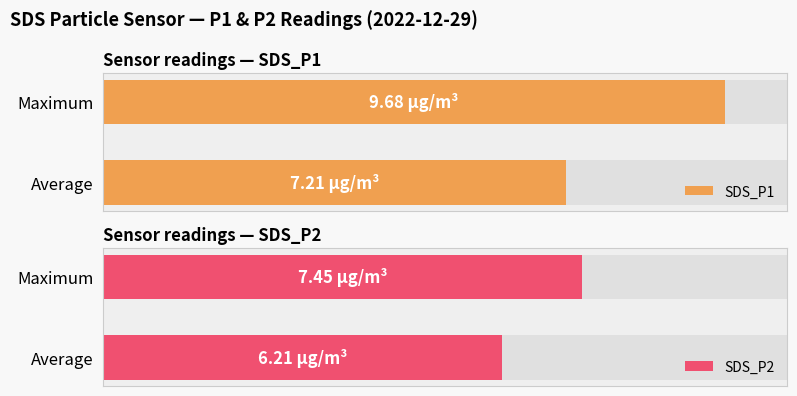

Reading left to right, transcribe all the data shown in this chart.

SDS_P1: 7.2	9.7
SDS_P2: 6.2	7.5